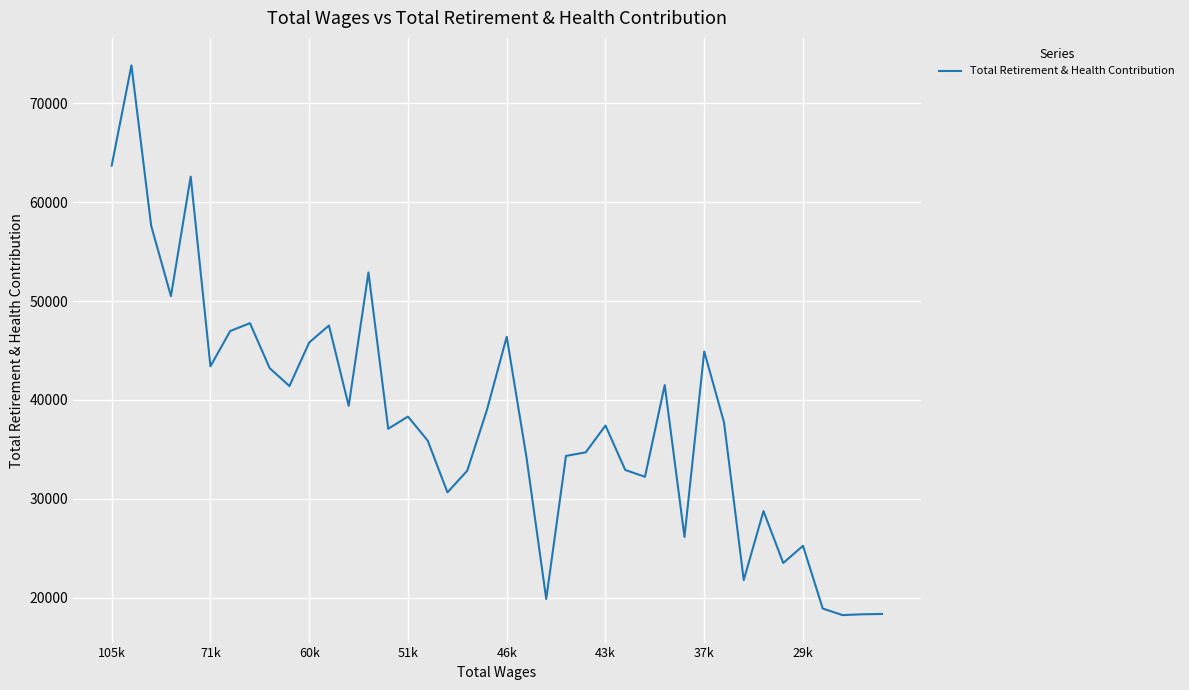

What is the difference between the maximum and minimum values?

55625